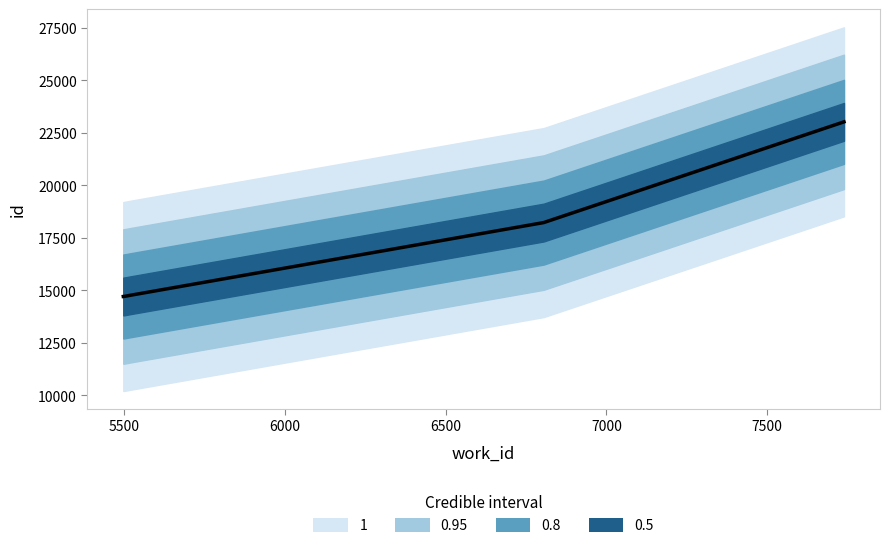

How many distinct data groups are displayed?

4